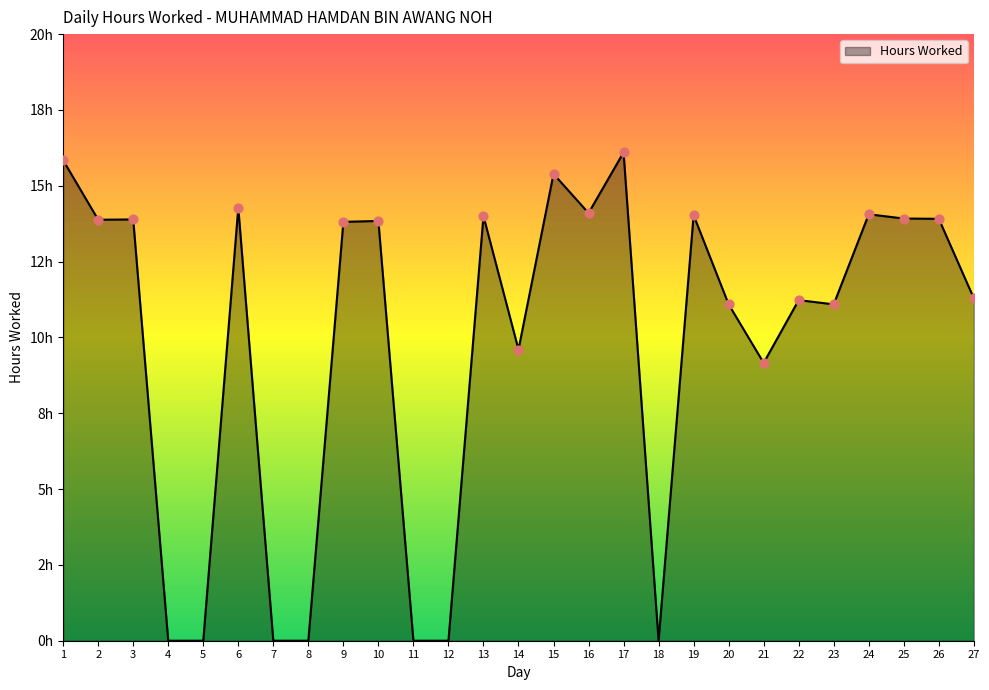

What is the change in value from 15 to 17?

+0.7